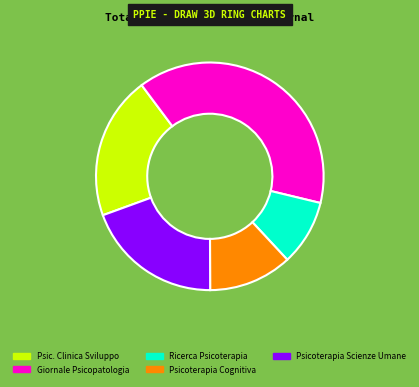

How many slices are in this pie chart?

5